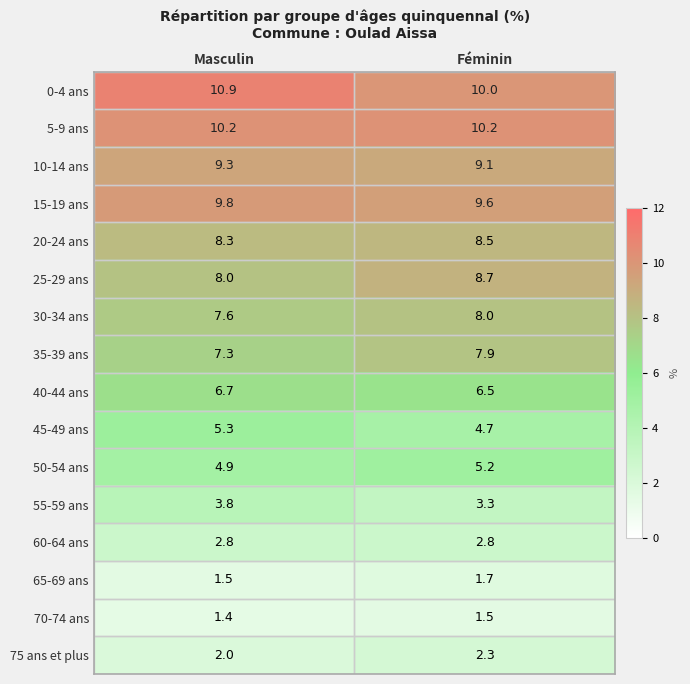

List the labels in order of 25-29 ans value, smallest first.

Masculin, Féminin